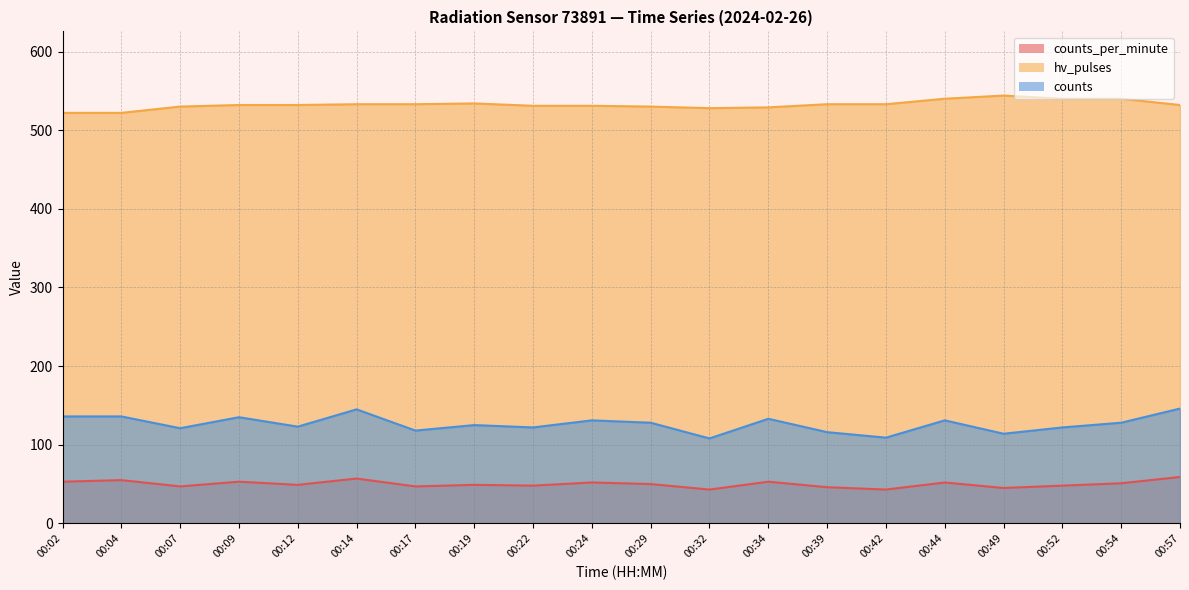

What is the sum of the counts values at 00:39 and 00:12?

239